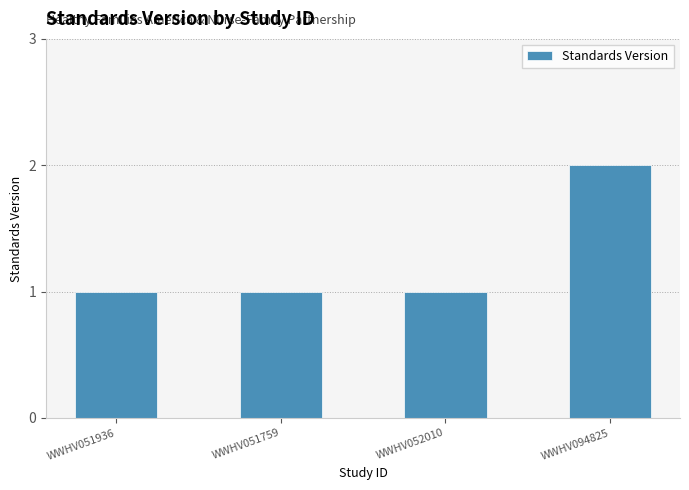

Is it true that the value at WWHV051936 is 1?

True